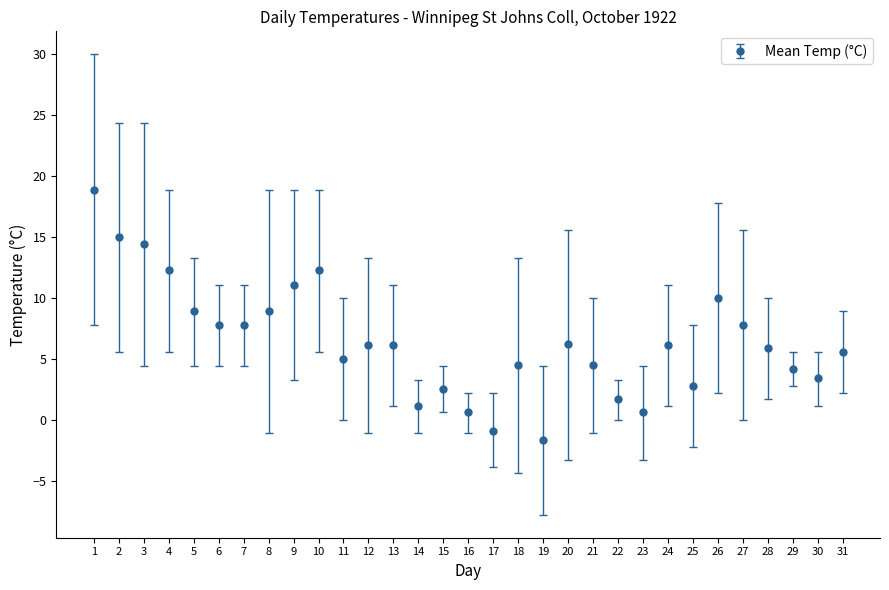

The chart shows a value of -0.9 at 17. True or false?

True